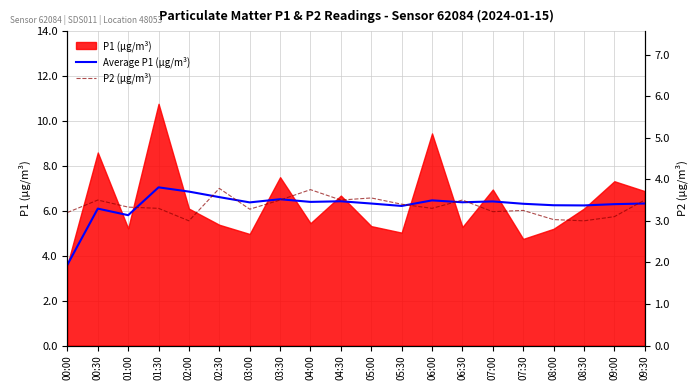

Where is Average P1 (µg/m³) nearest to the value 5?

01:00